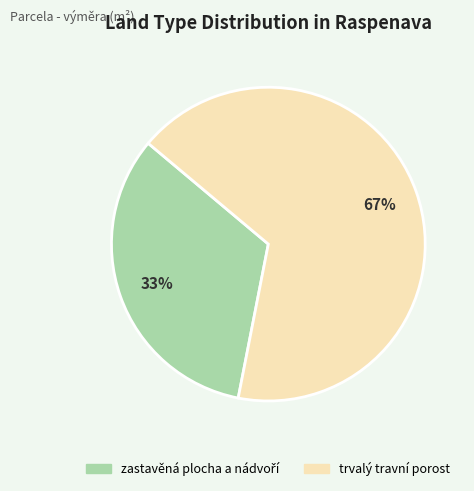

To the nearest percent, what percentage of the pie is trvalý travní porost?

67%